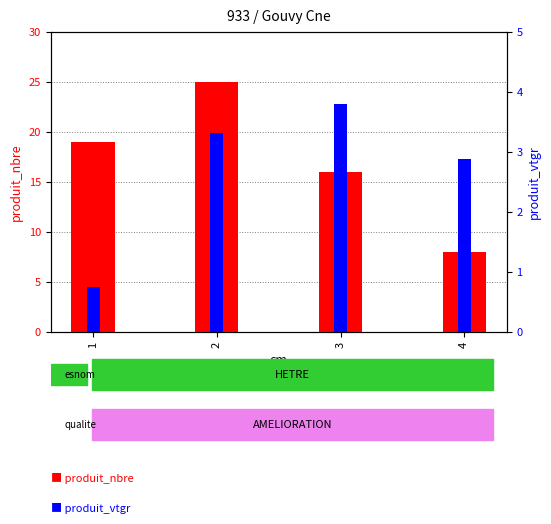

What is the sum of all produit_vtgr values?

10.7